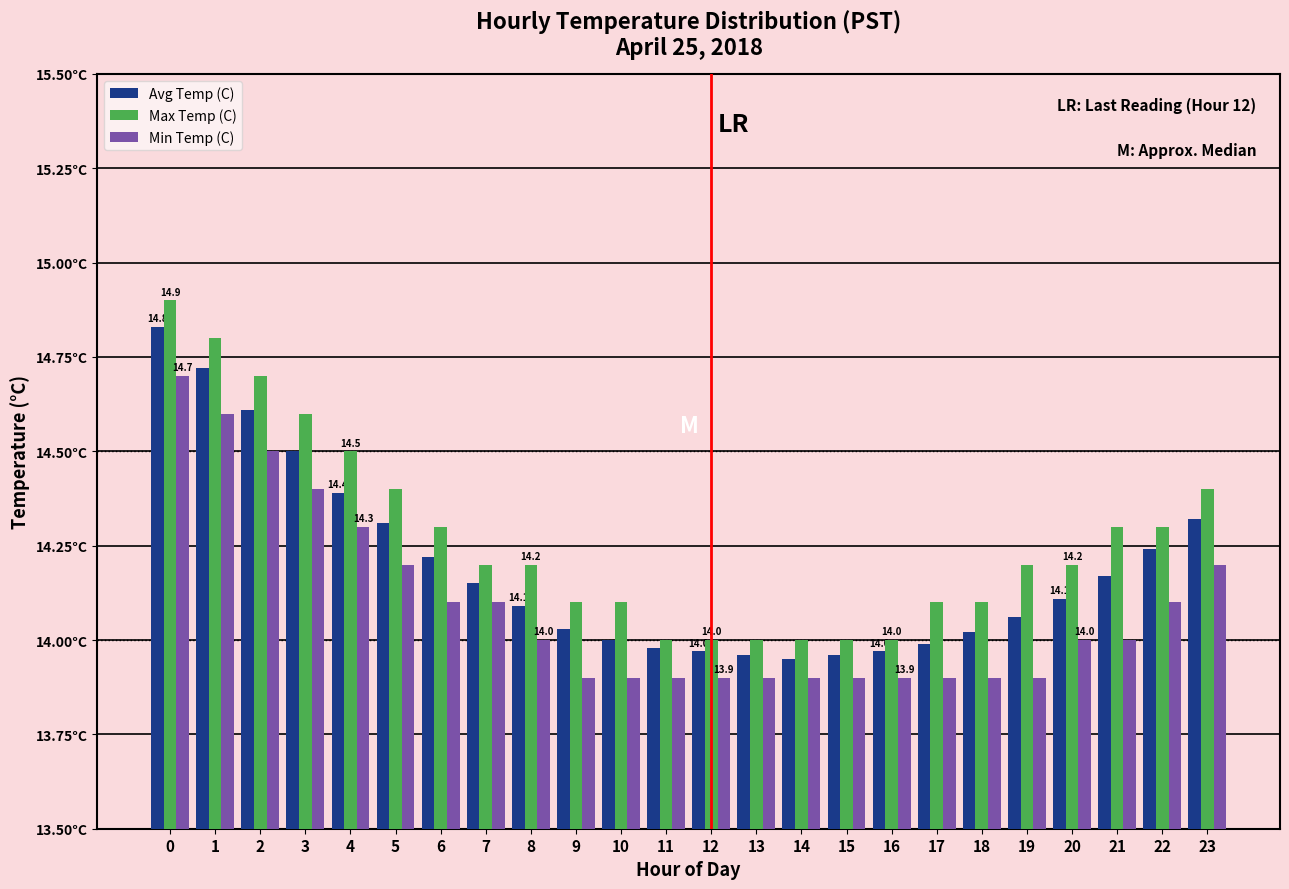

What are all the series names shown in the legend?

Avg Temp (C), Max Temp (C), Min Temp (C)